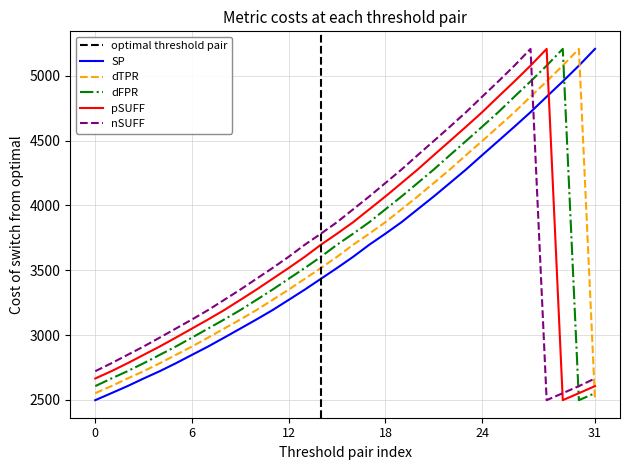

What is the difference between the highest and lowest values at 222.4538?

442.3